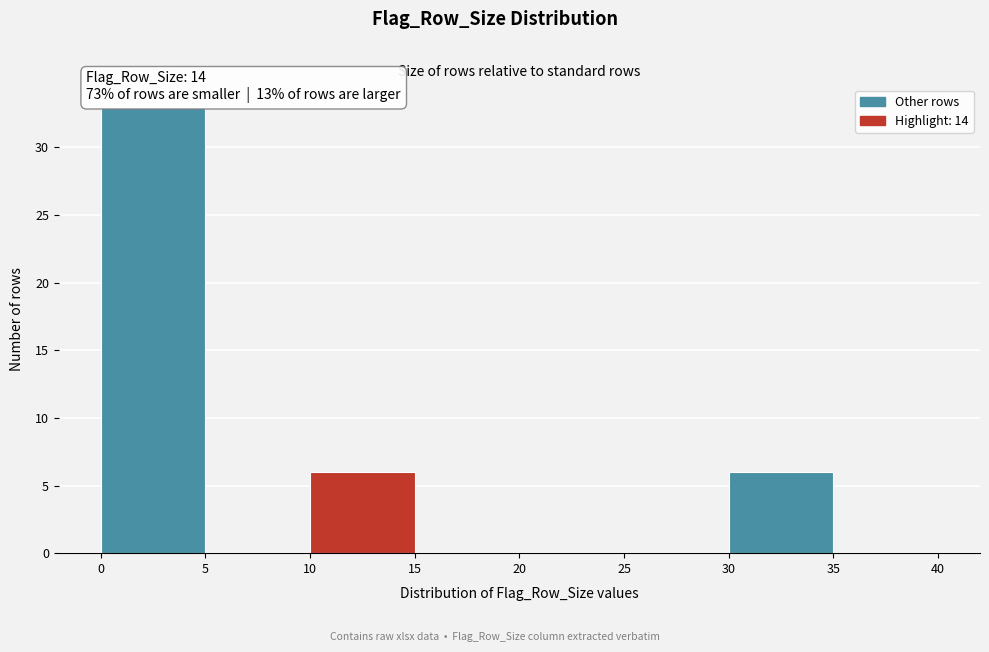

Over which range of the x-axis is the bar tallest?

0 to 5